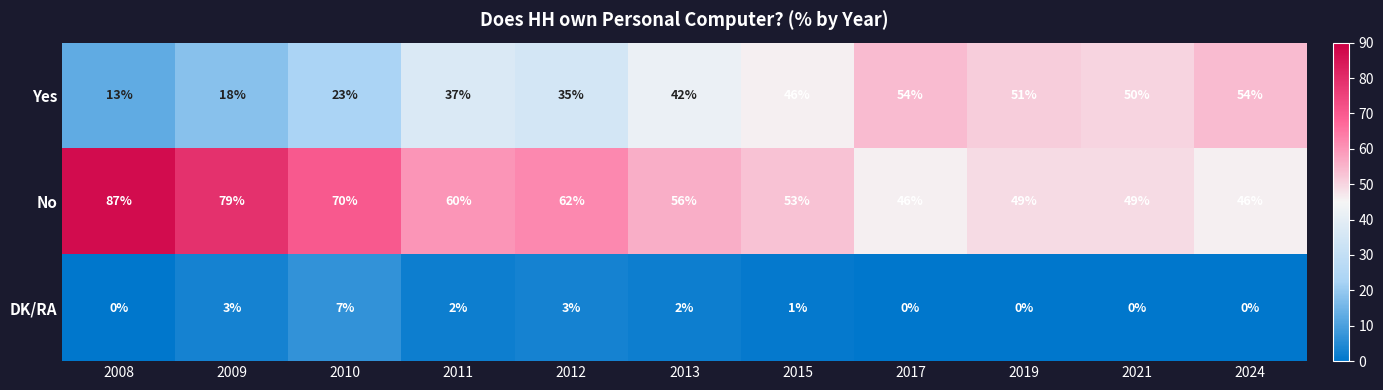

Which series changed the most between 2012 and 2019?

Yes